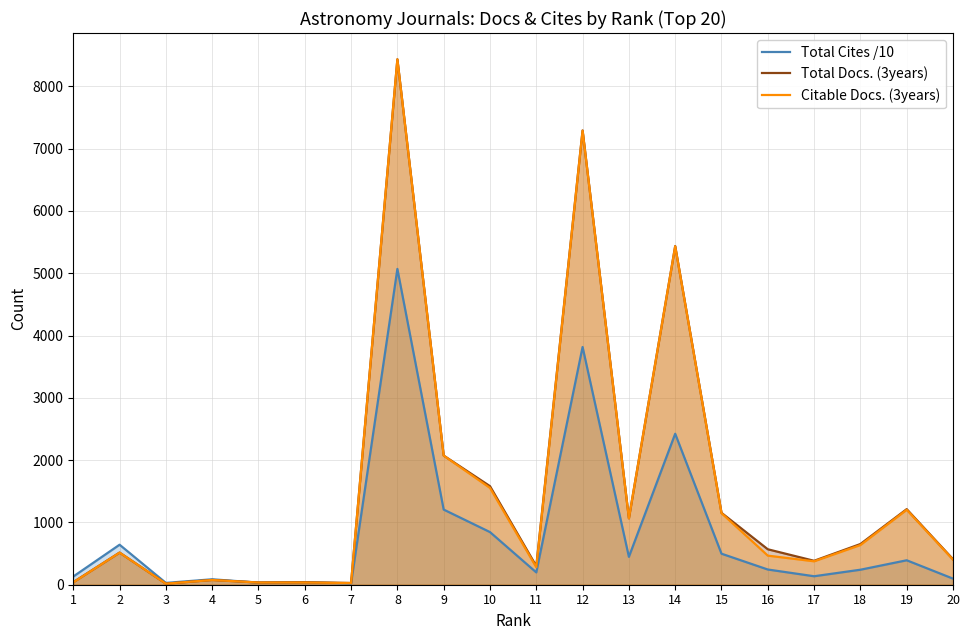

Rank the series by their maximum value, from lowest to highest.

Total Cites /10, Citable Docs. (3years), Total Docs. (3years)